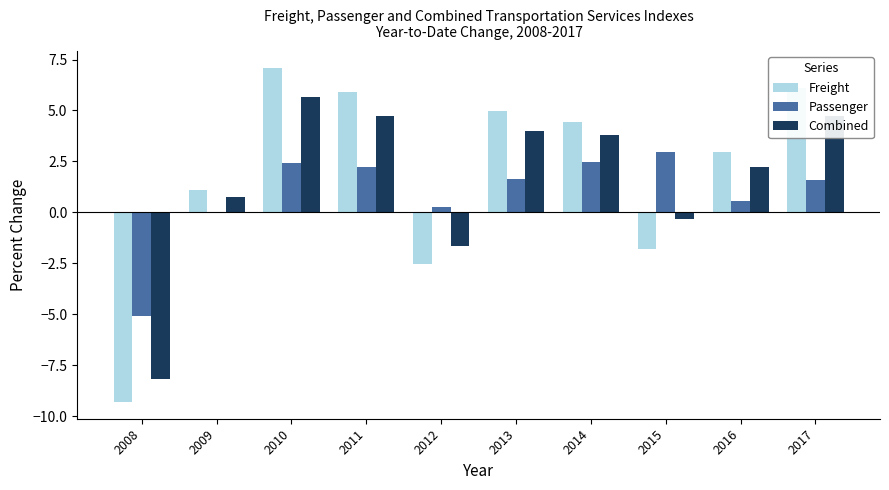

What is the average value of the Freight series?

1.9